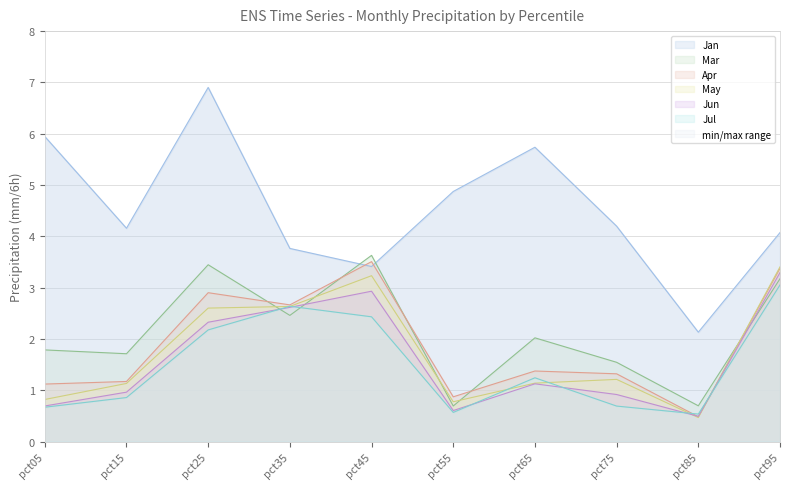

Between pct65 and pct95, which is larger?

pct65